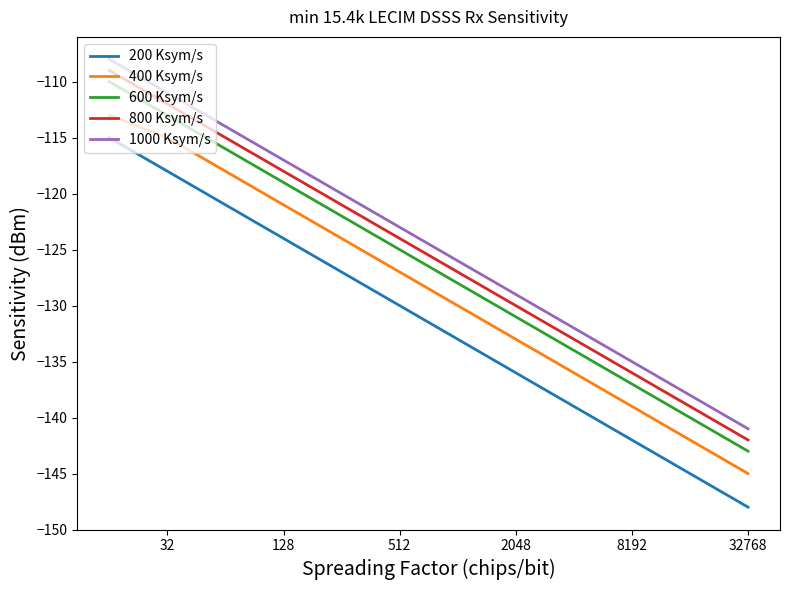

What is the difference between the maximum and minimum values in the 200 Ksym/s series?

33